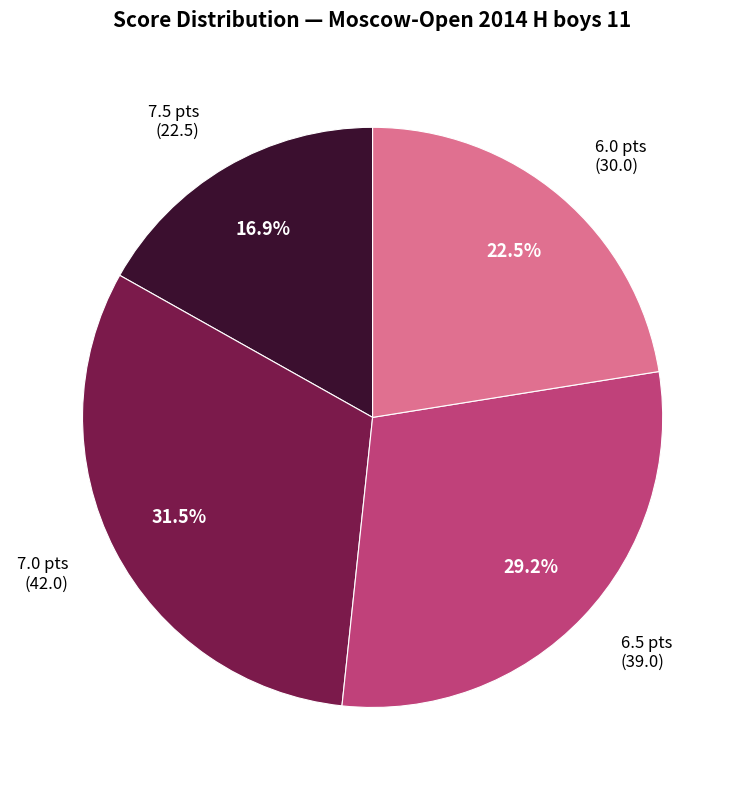

How many slices are in this pie chart?

4